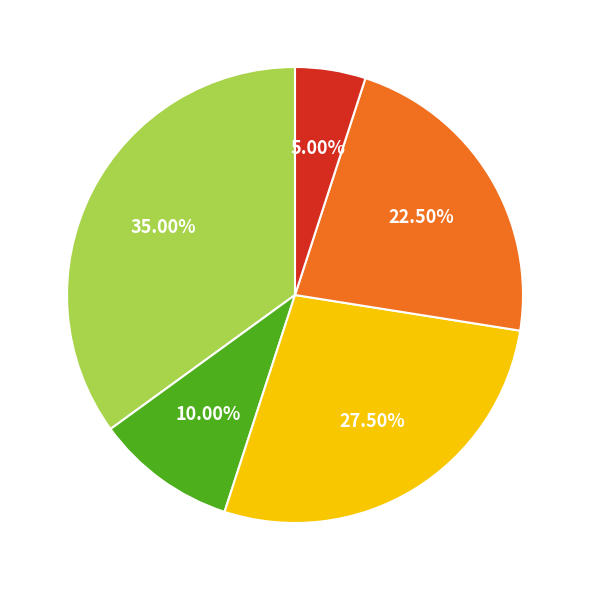

Count the number of slices in the pie.

5